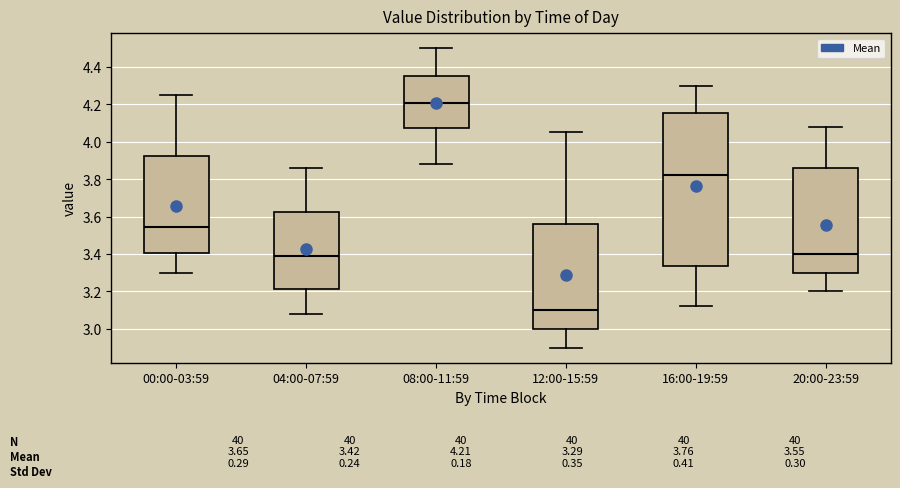

Which box is the tallest, from its lower edge to its upper edge?

16:00-19:59